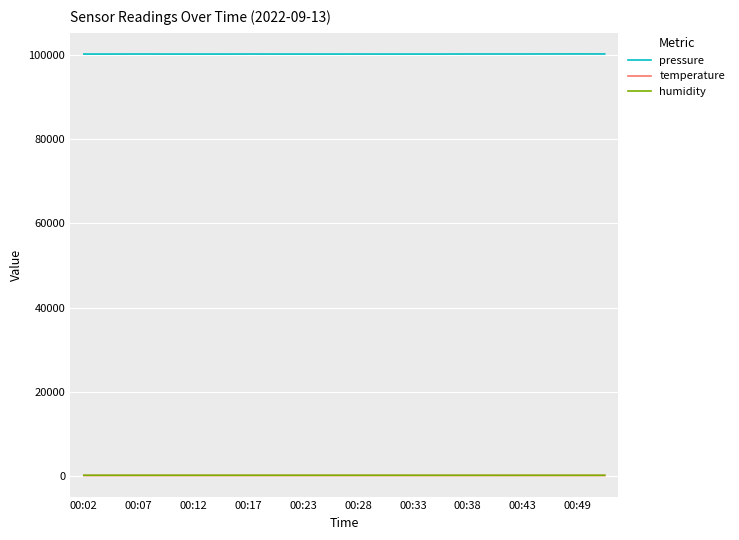

What is the lowest value of the humidity series?

66.9